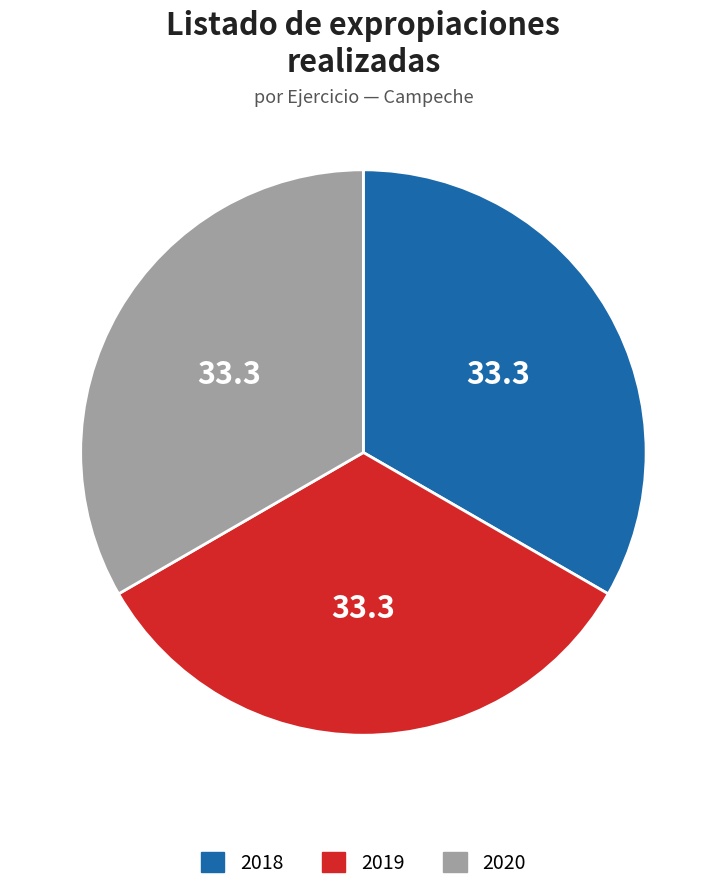

Is there any slice that represents more than half of the pie?

No